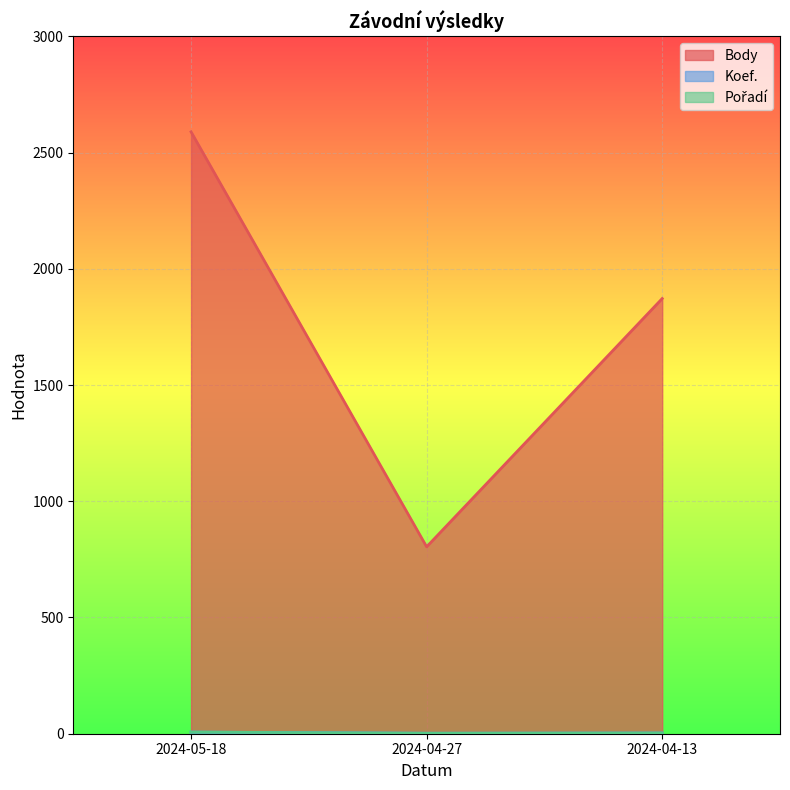

Which series has the largest total across all categories?

Body